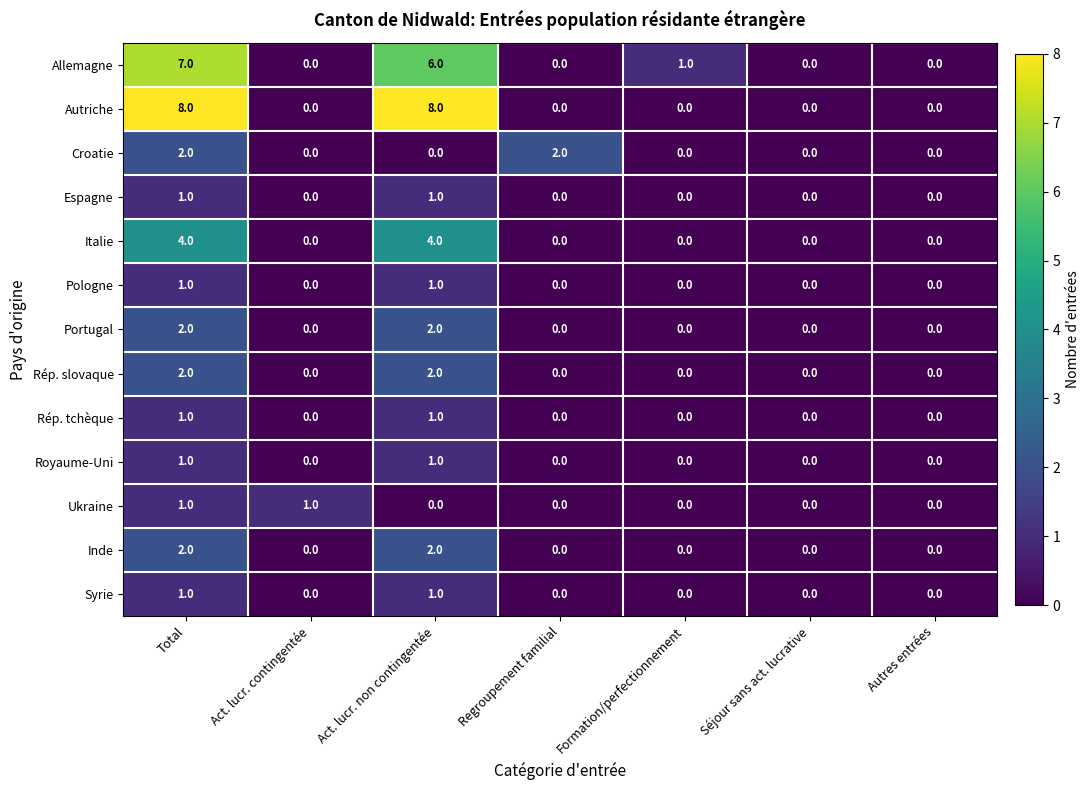

What is the greatest value displayed?

8